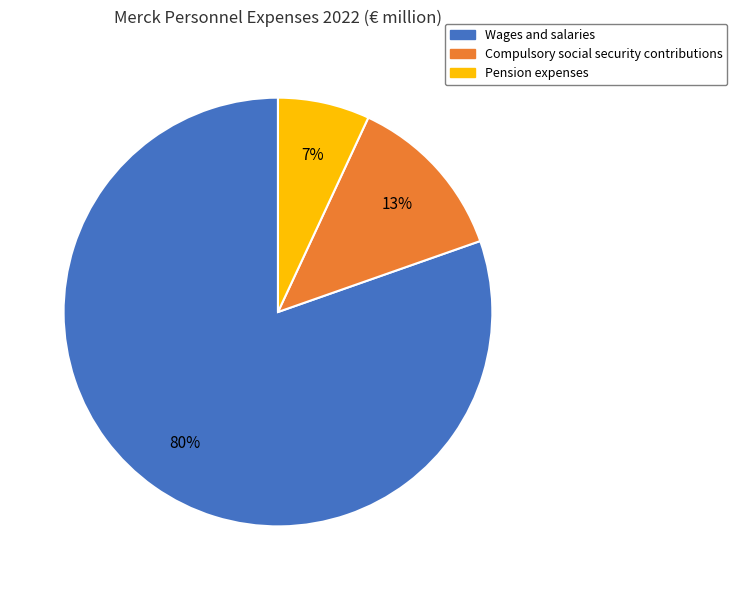

How many segments does this pie chart have?

3